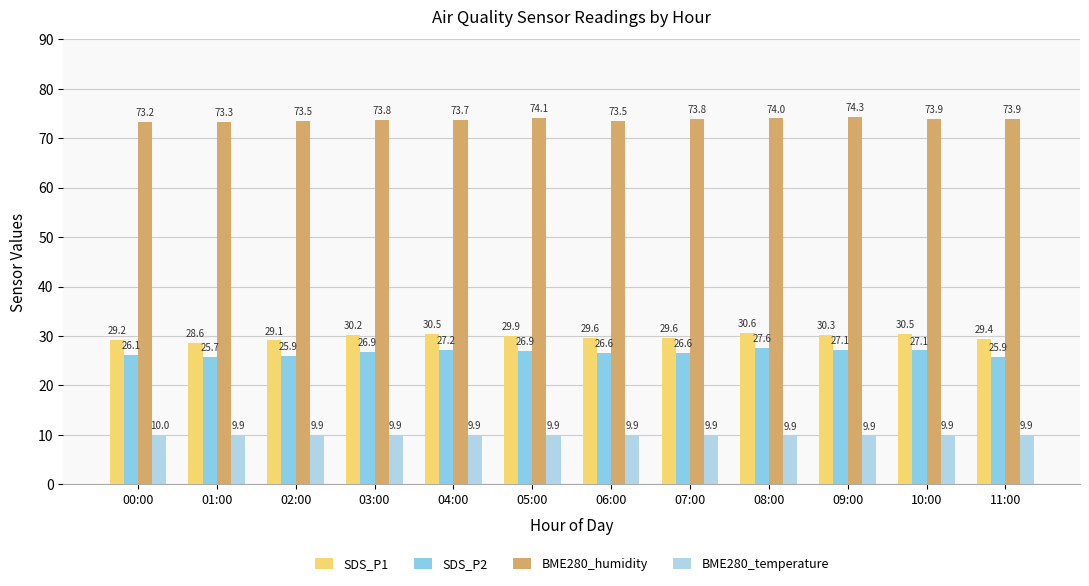

The value of SDS_P1 at 09:00 is 30.3. True or false?

True